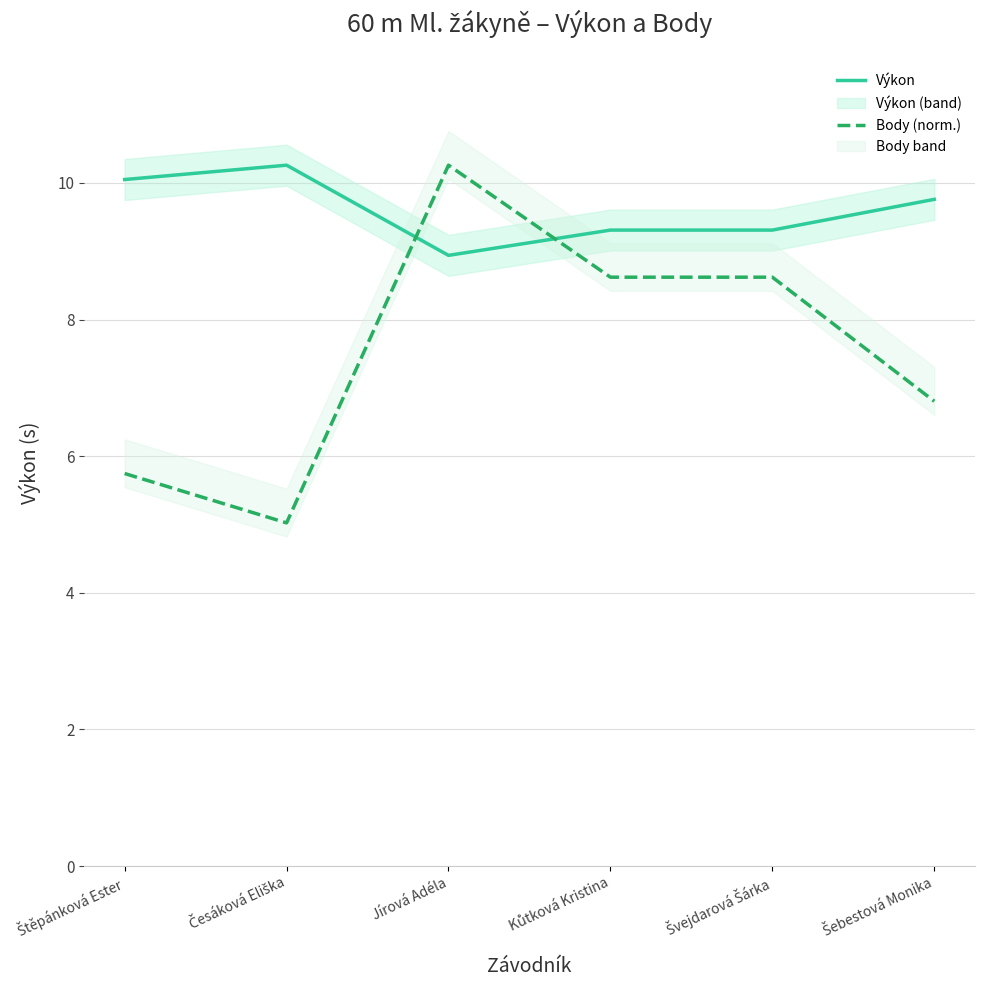

How many distinct data groups are displayed?

2